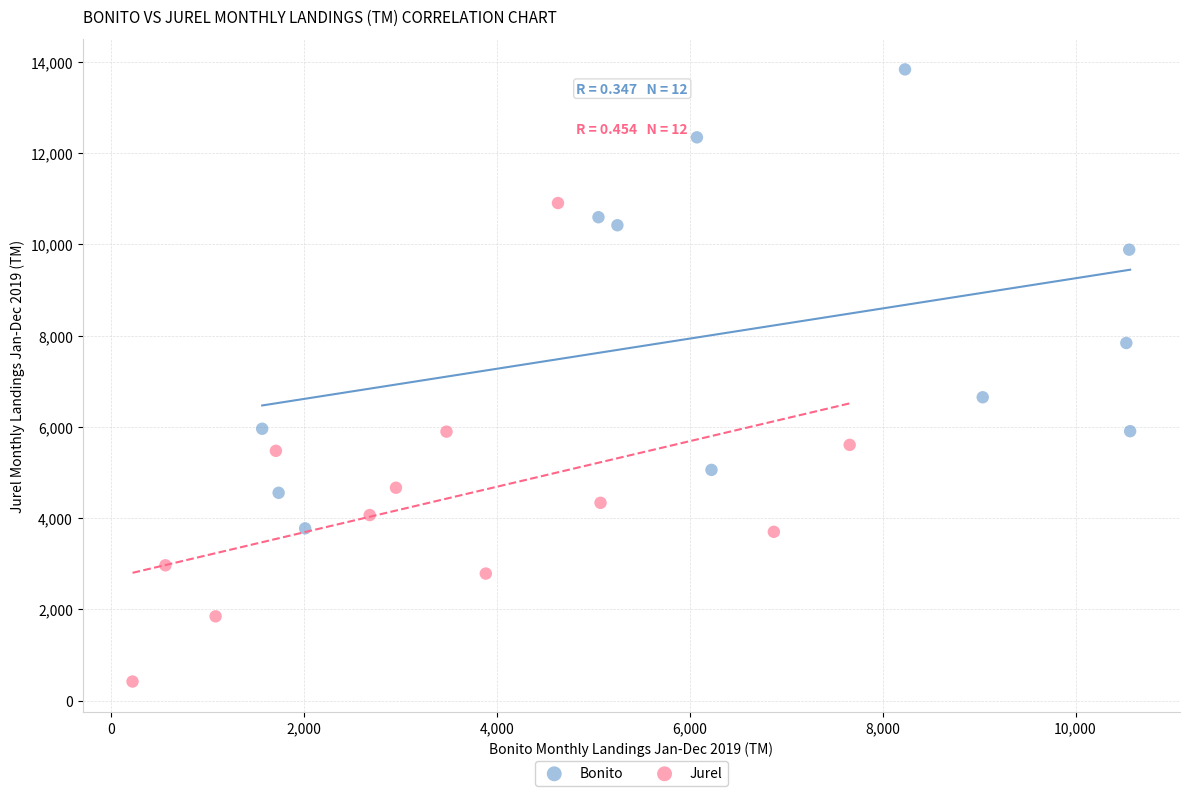

Which series contains the highest Y value?

Bonito